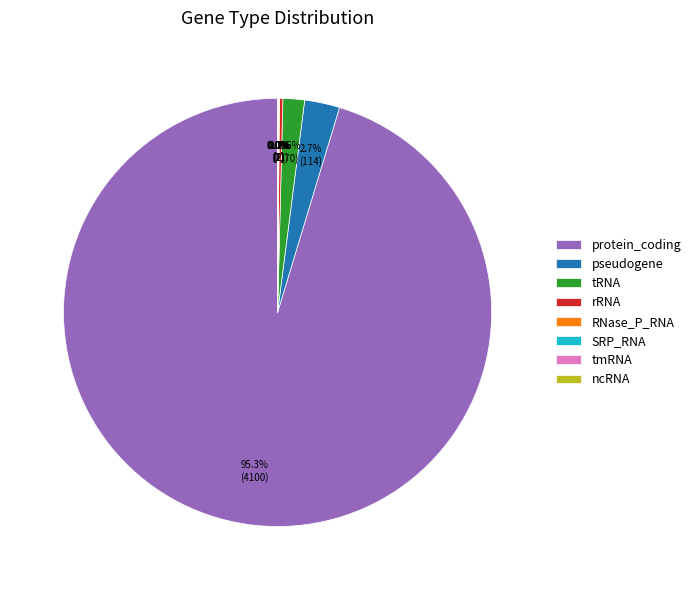

What percentage is NOT represented by pseudogene?

97.3%